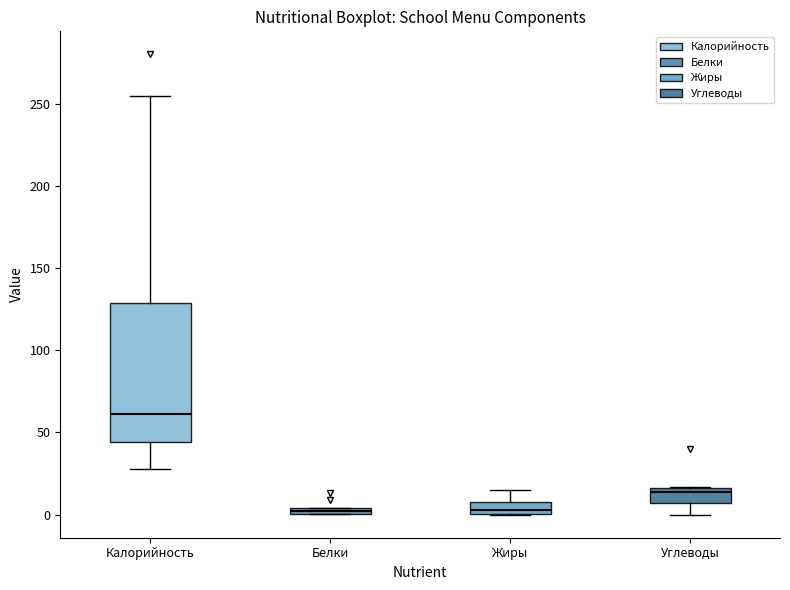

Comparing the boxes themselves (not the whiskers), which one is the tallest?

Калорийность